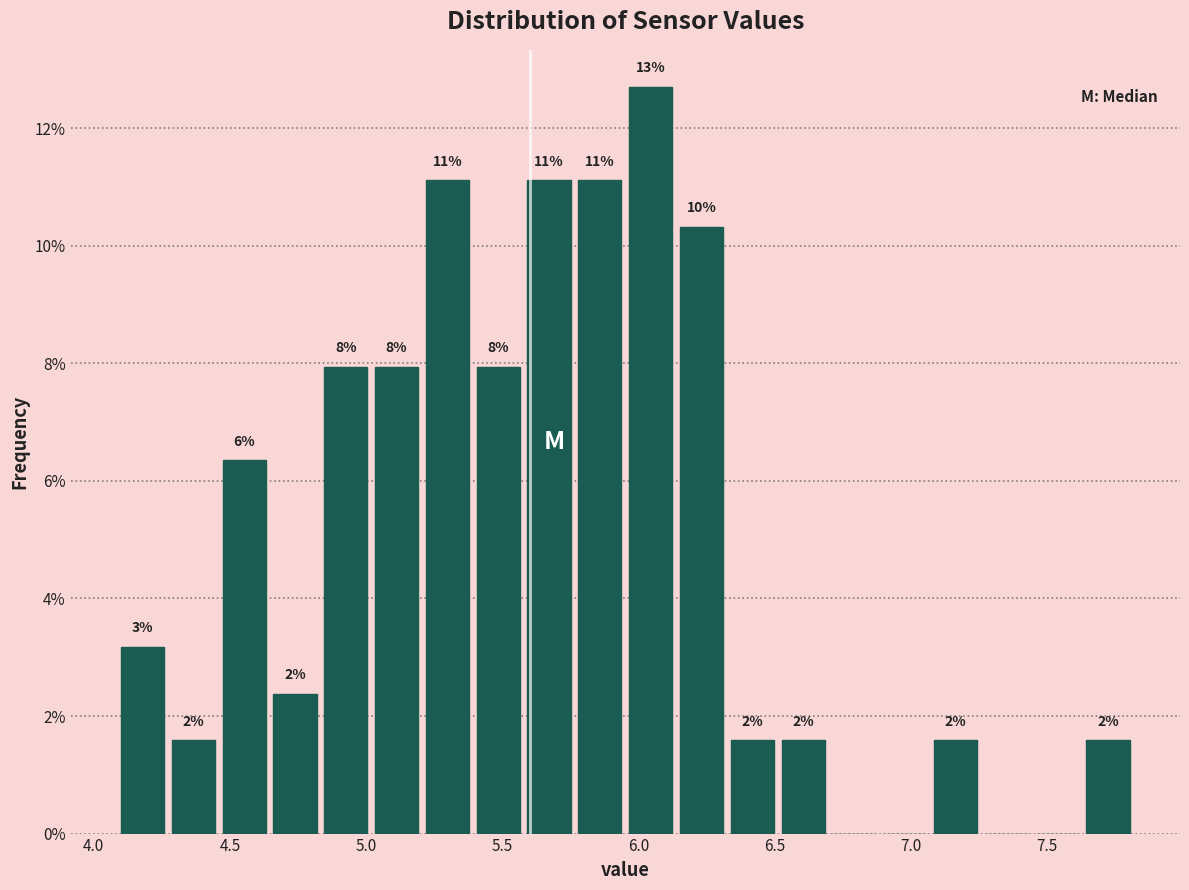

Read against the x-axis, roughly where is the centre of the tallest bar?

6.05